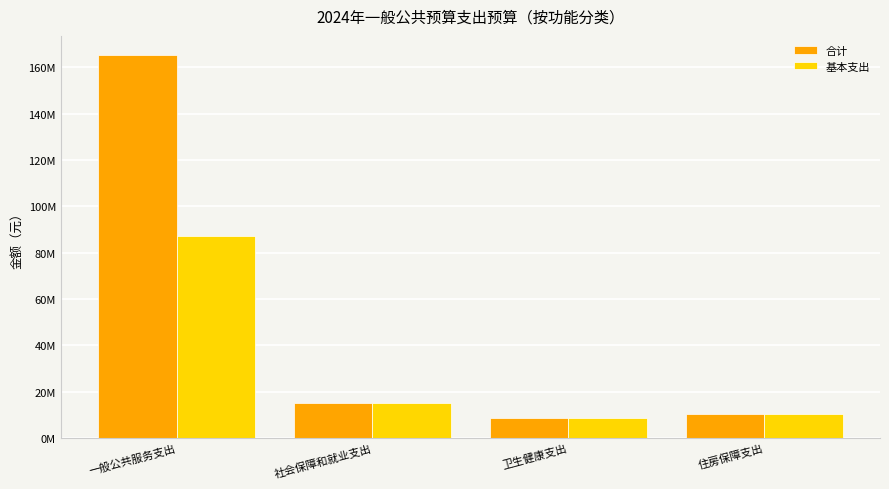

What value does the 基本支出 series have at 卫生健康支出?

8431986.0